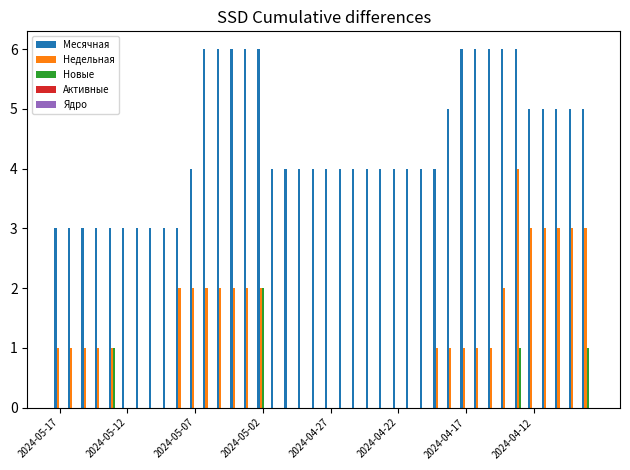

Which series has the largest total across all categories?

Месячная